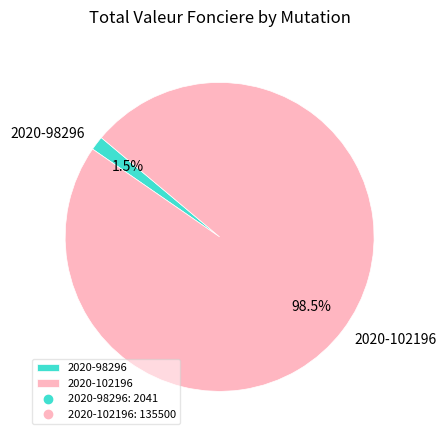

To the nearest percent, what is the difference between the largest and smallest slice percentages?

97%